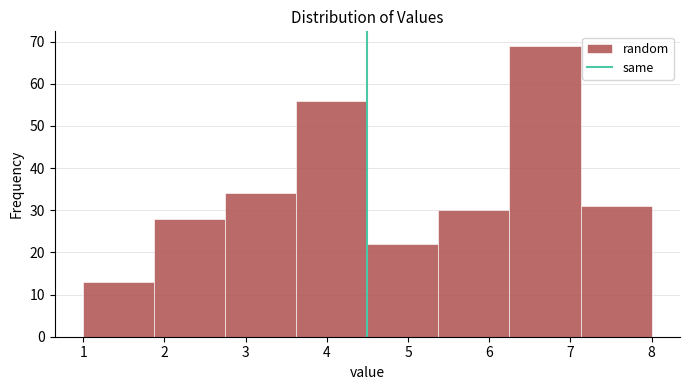

Which range on the x-axis has the tallest bar?

6.3 to 7.1